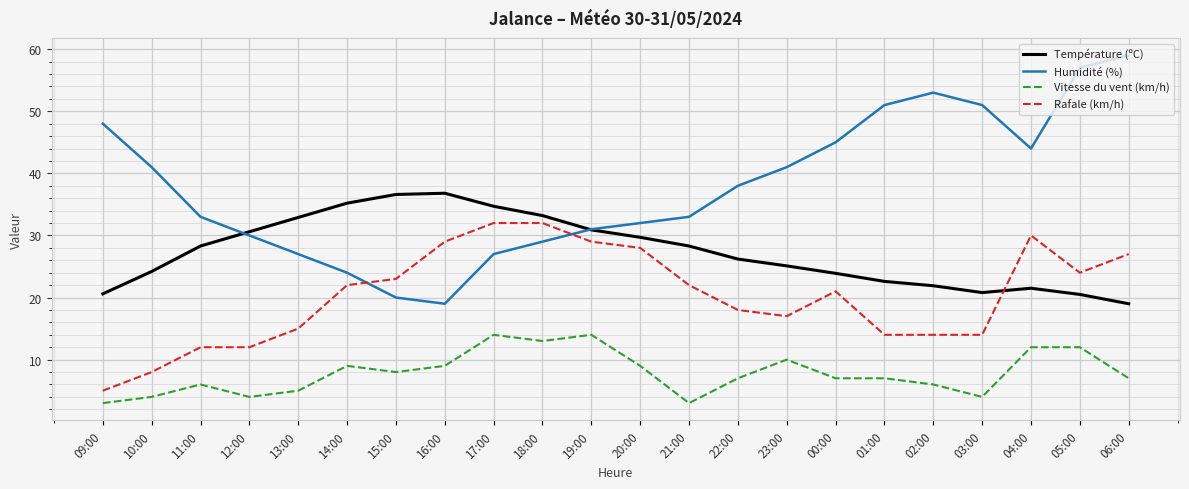

Where is the first local maximum for Vitesse du vent (km/h)?

11:00